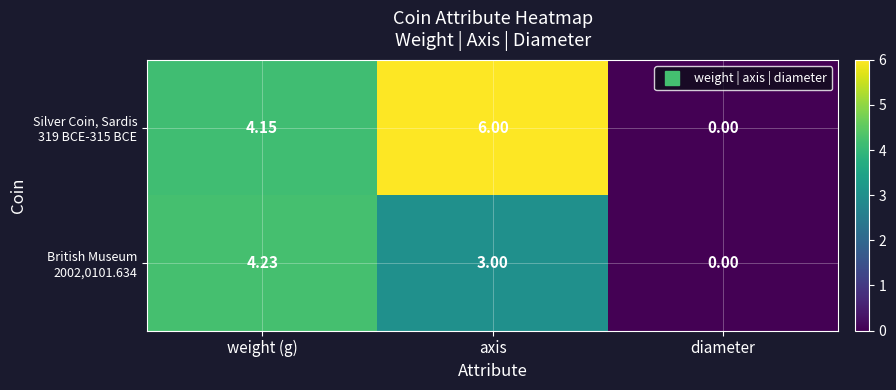

Which category has the highest value across all series?

axis